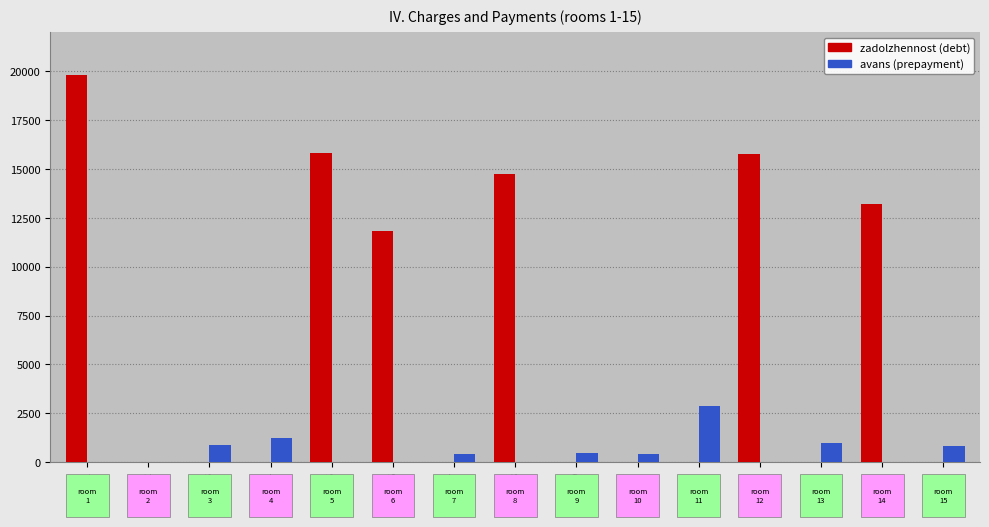

How many distinct data groups are displayed?

2